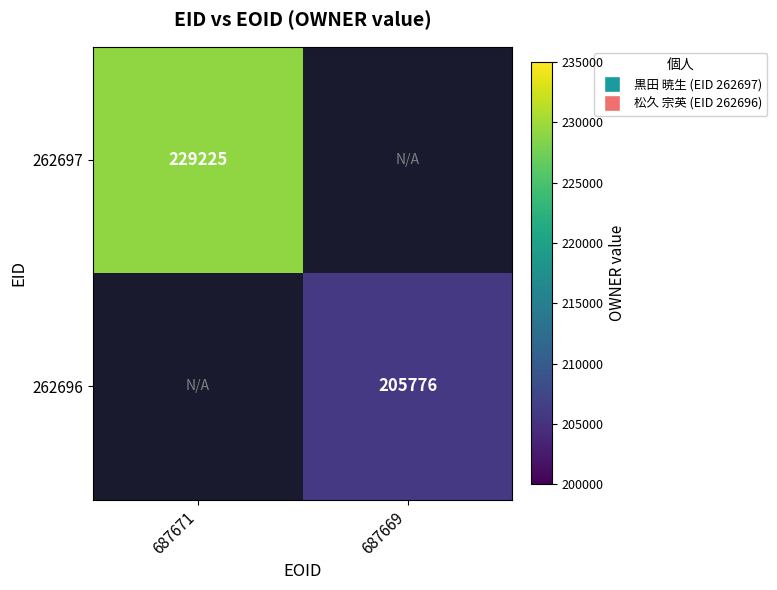

Which category has the highest value across all series?

687671